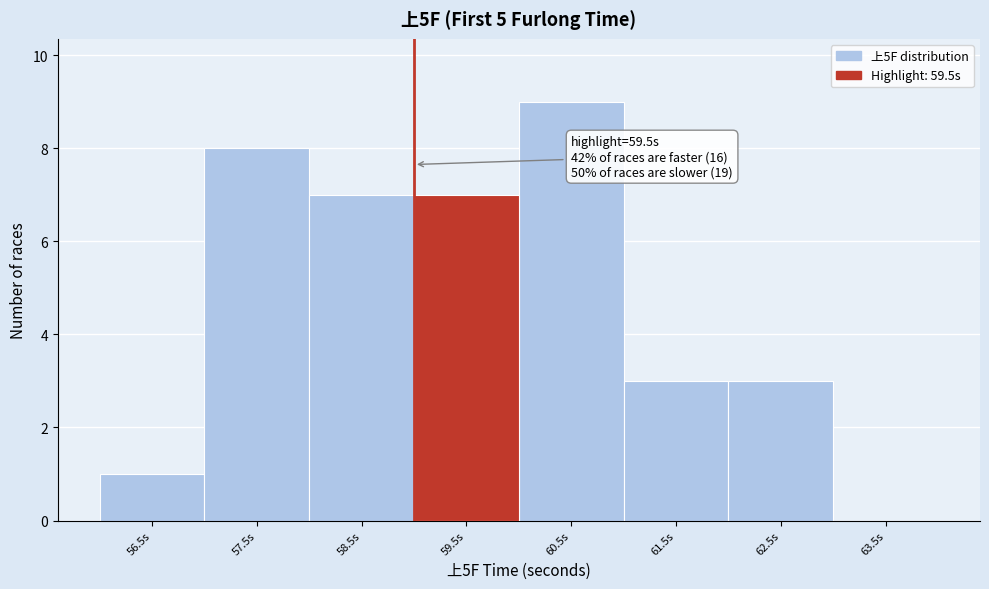

Reading left to right, extract all data points from this chart.

56.5s=1	57.5s=8	58.5s=7	59.5s=7	60.5s=9	61.5s=3	62.5s=3	63.5s=0